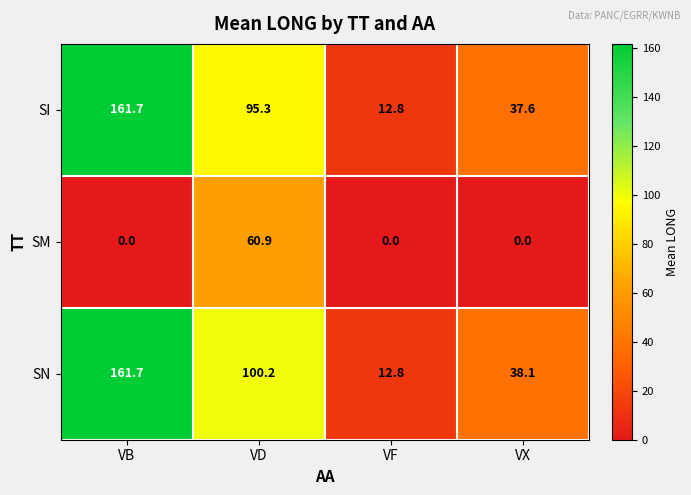

Rank the categories by SN value from lowest to highest.

VF, VX, VD, VB